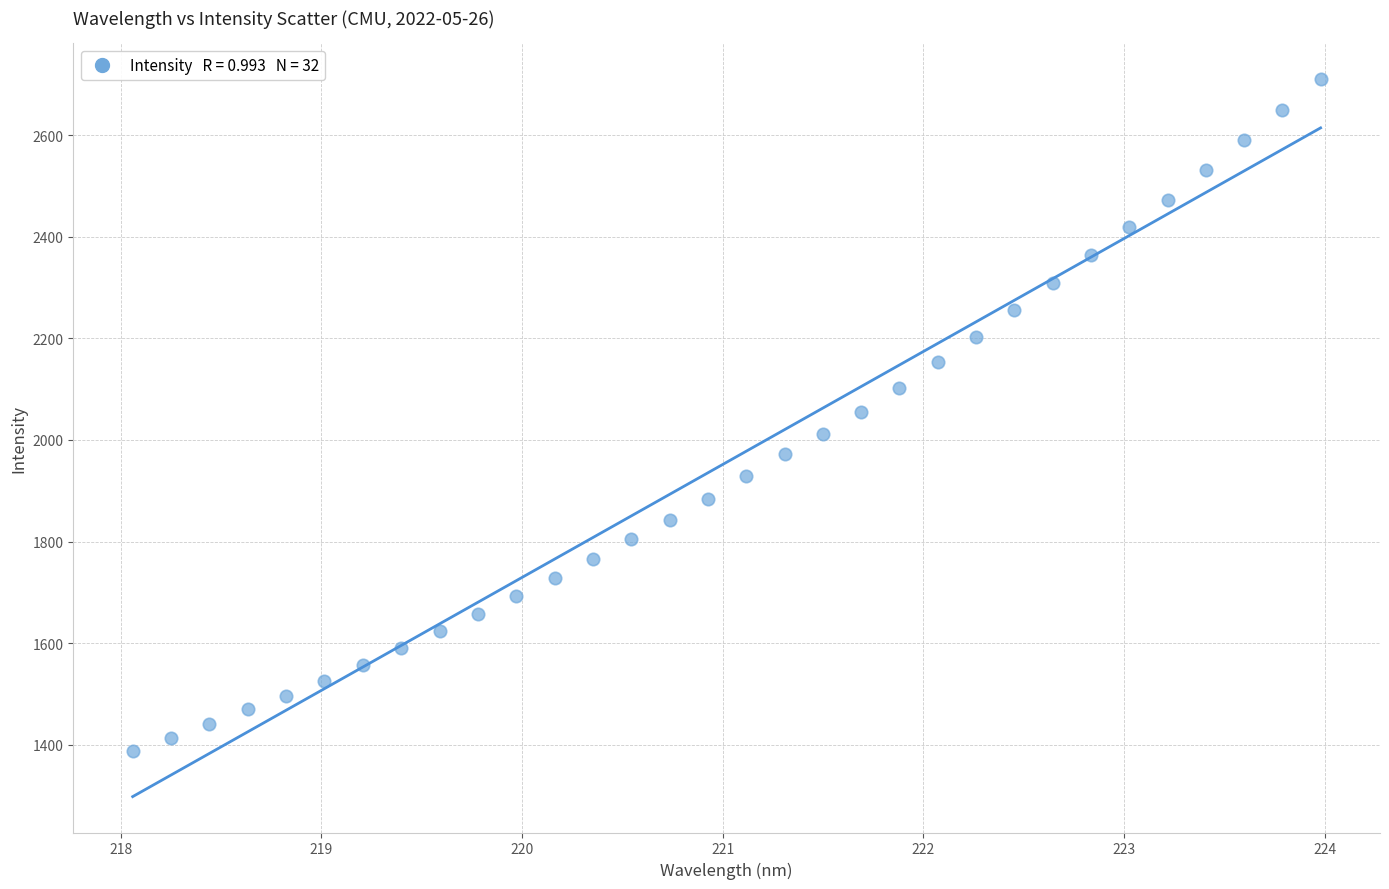

What is the range of X values (max minus min)?

5.9